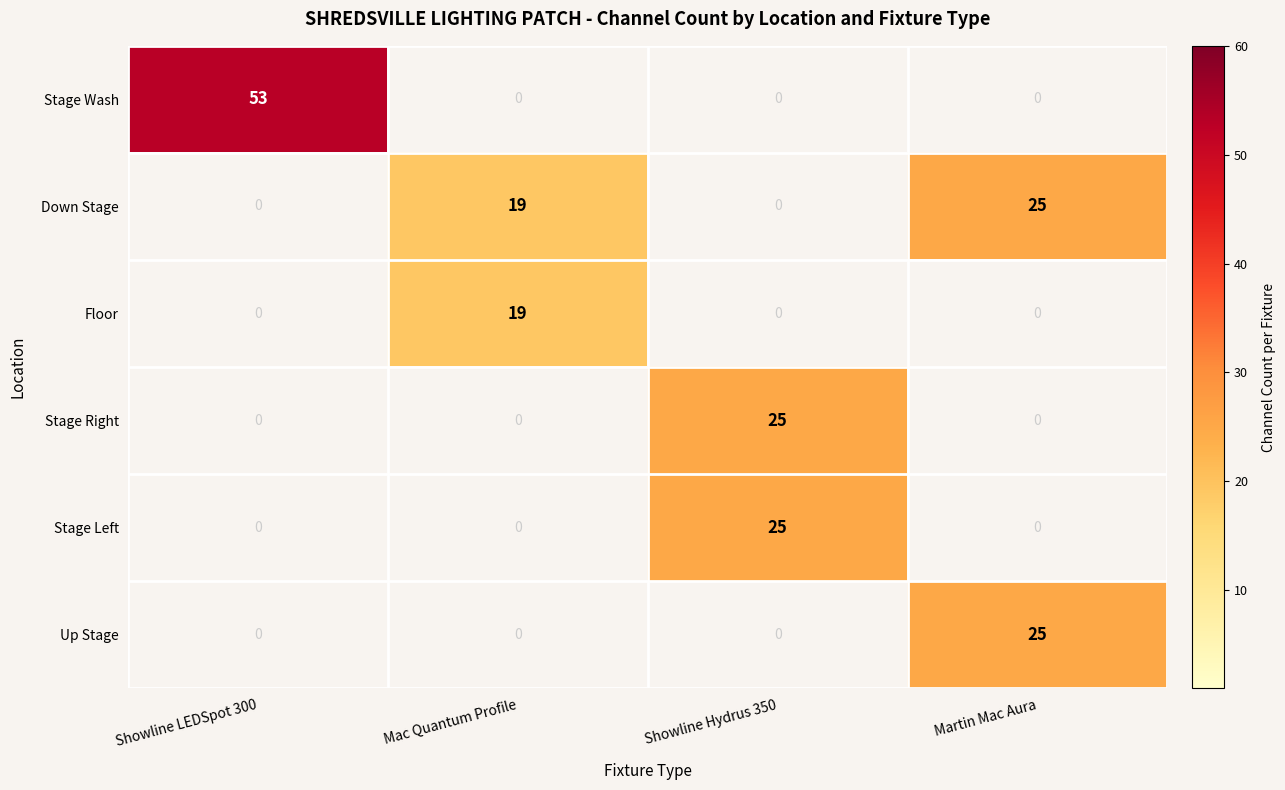

What is the maximum value shown in the chart?

53.0